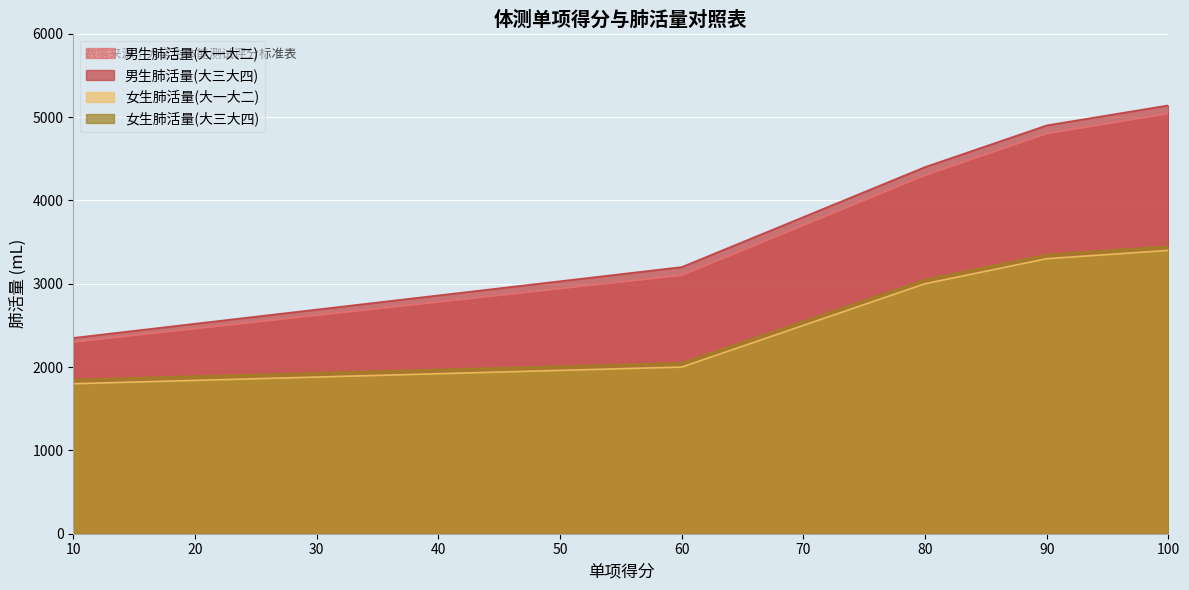

Between 74 and 62, which series saw the biggest shift?

男生肺活量(大一大二)